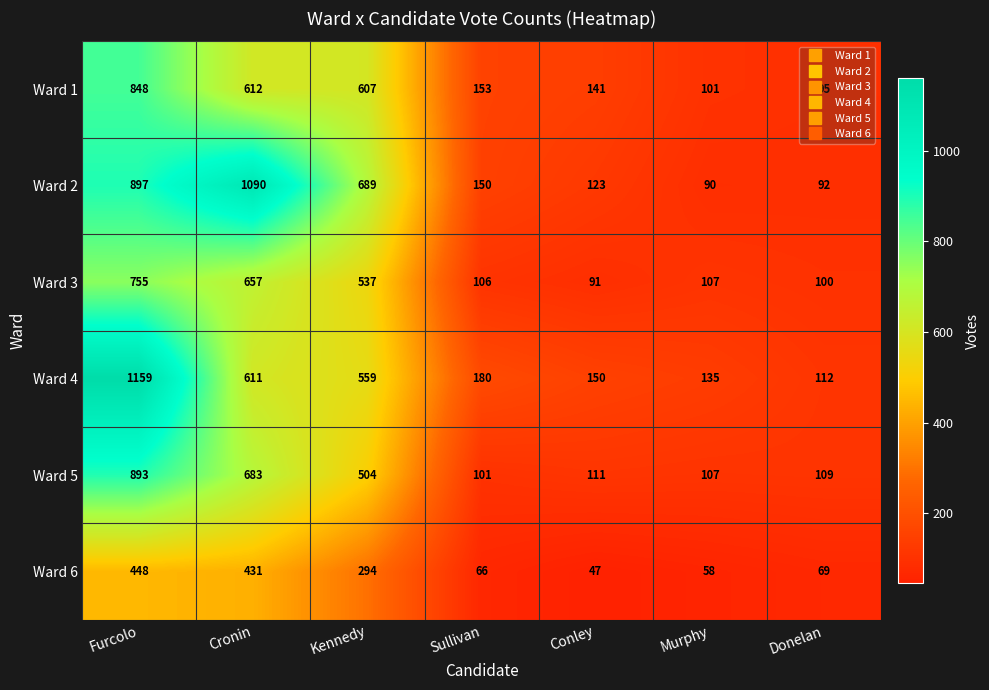

What is the total value across all series at Kennedy?

3190